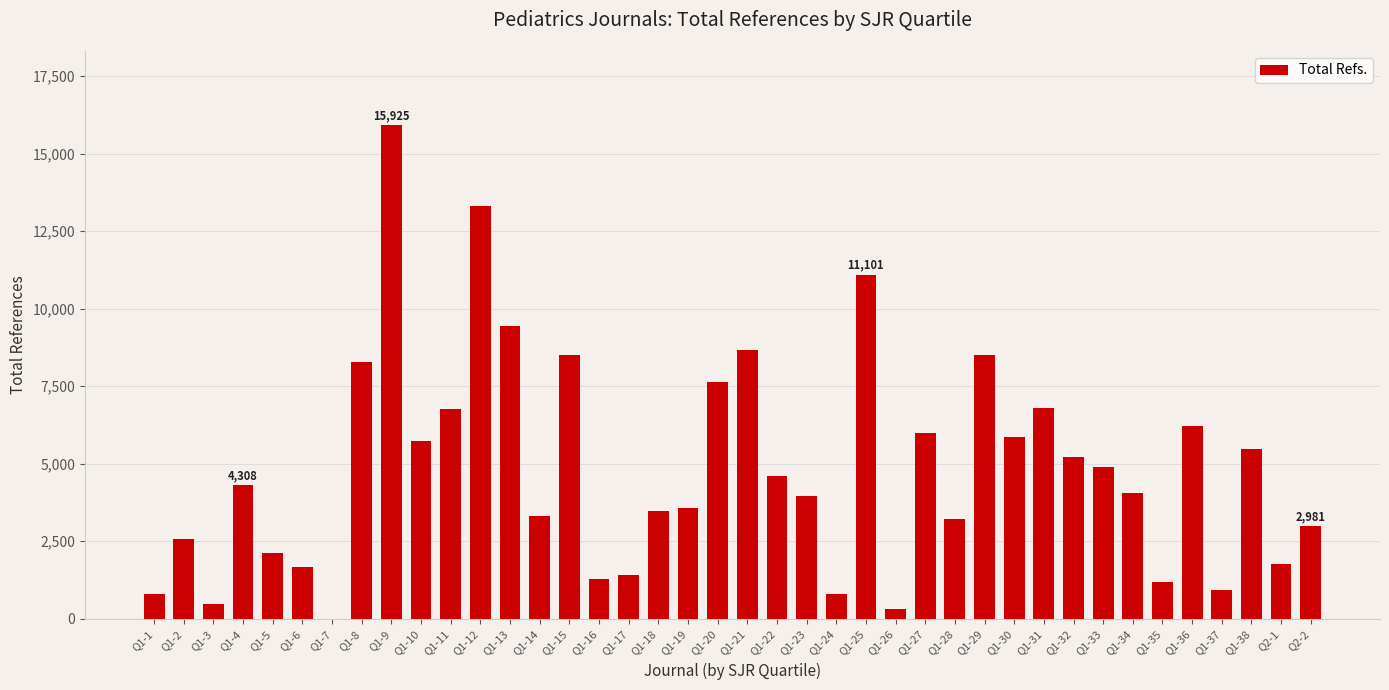

What is the greatest value displayed?

15925